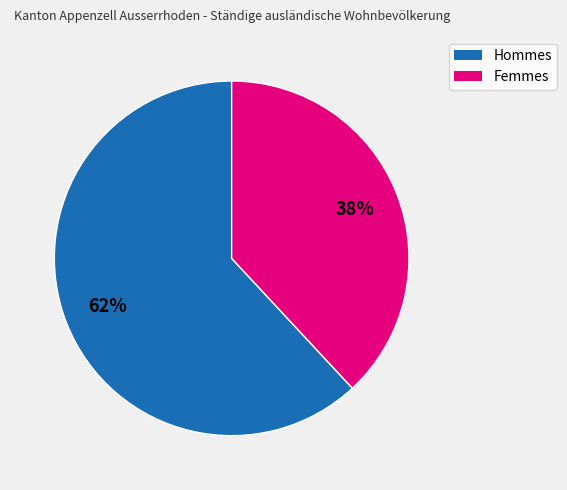

Is there any slice that represents more than half of the pie?

Yes